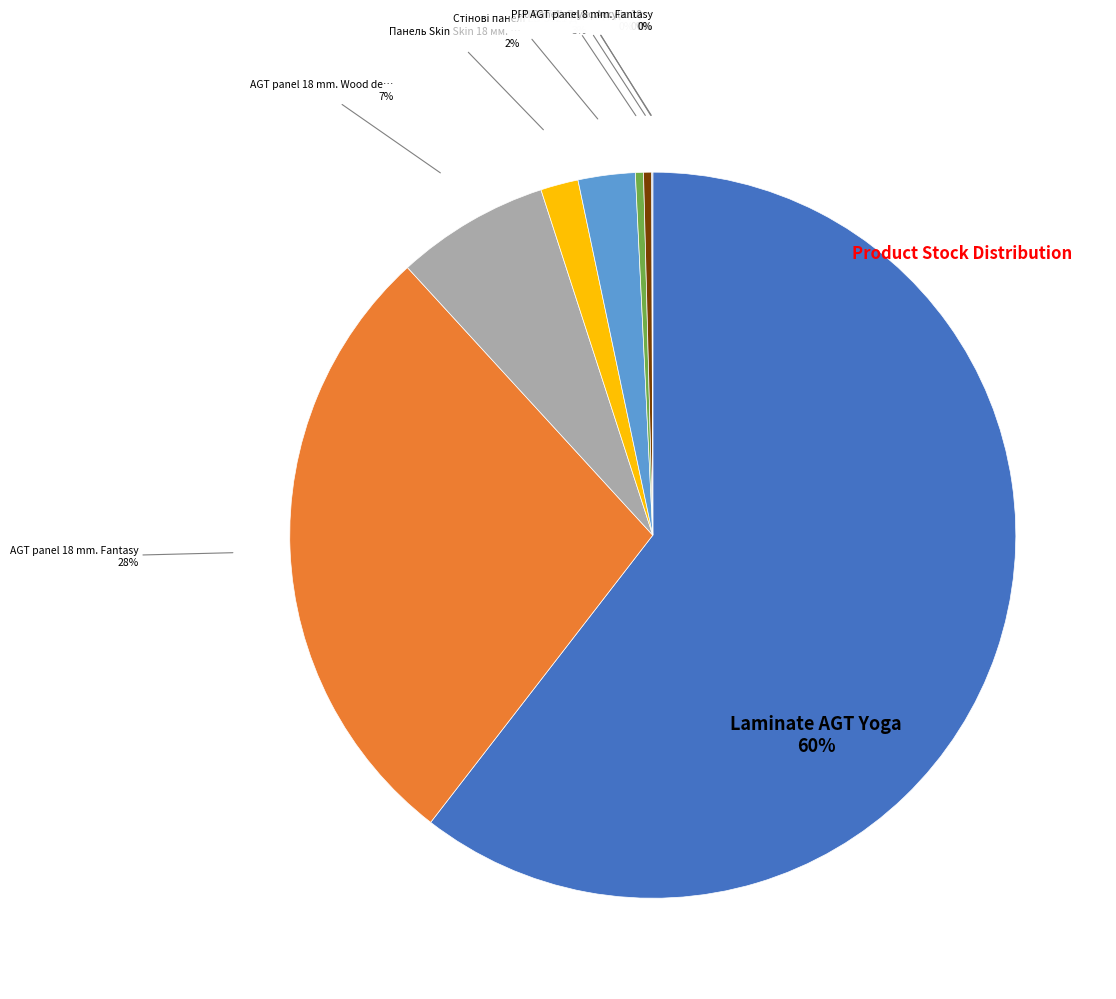

What is the ratio of the value at PR03771-А Дереводекор to the value at AGT panel 18 mm. Wood decor?

0.1